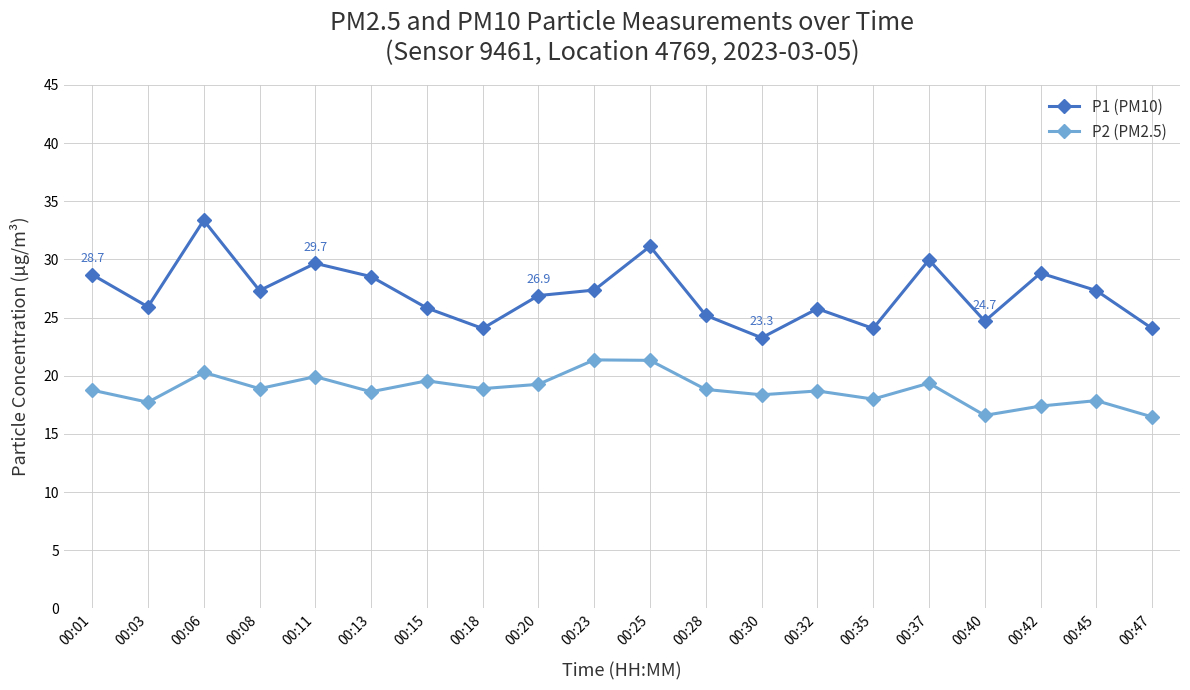

Where does the P2 (PM2.5) series first go above 18?

00:01